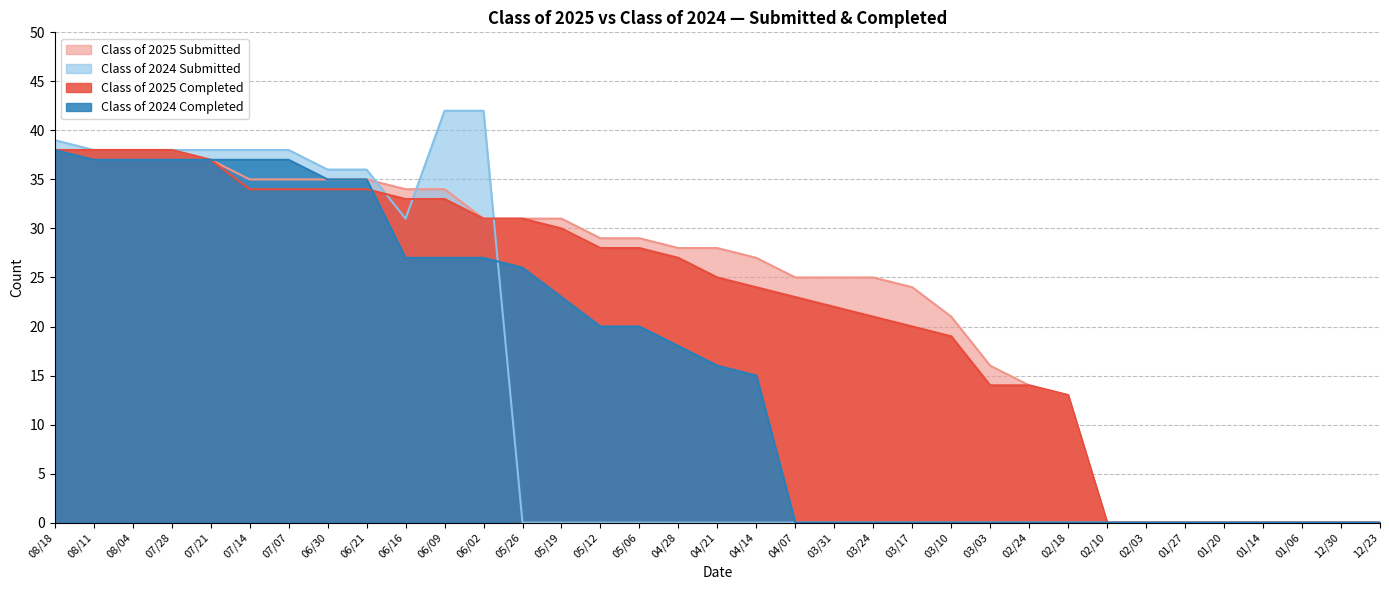

Which series has the widest spread of values?

Class of 2024 Submitted